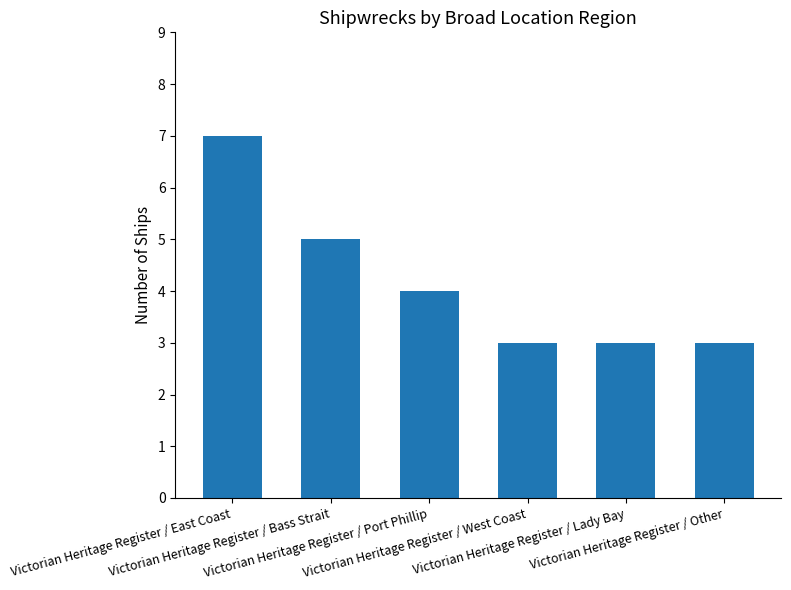

What is the value of the 6th bar from the left?

3